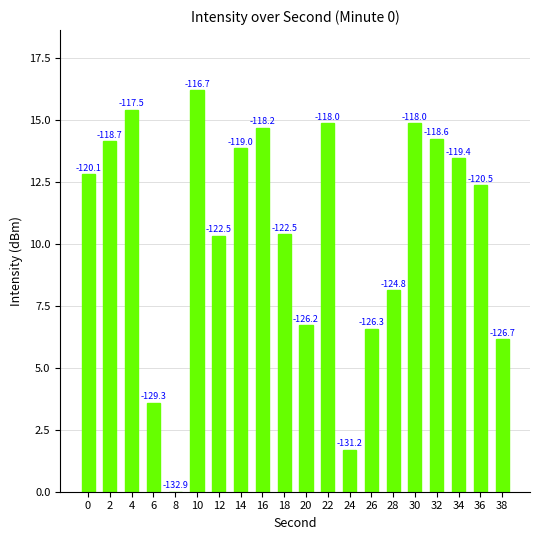

Are the bars horizontal?

No